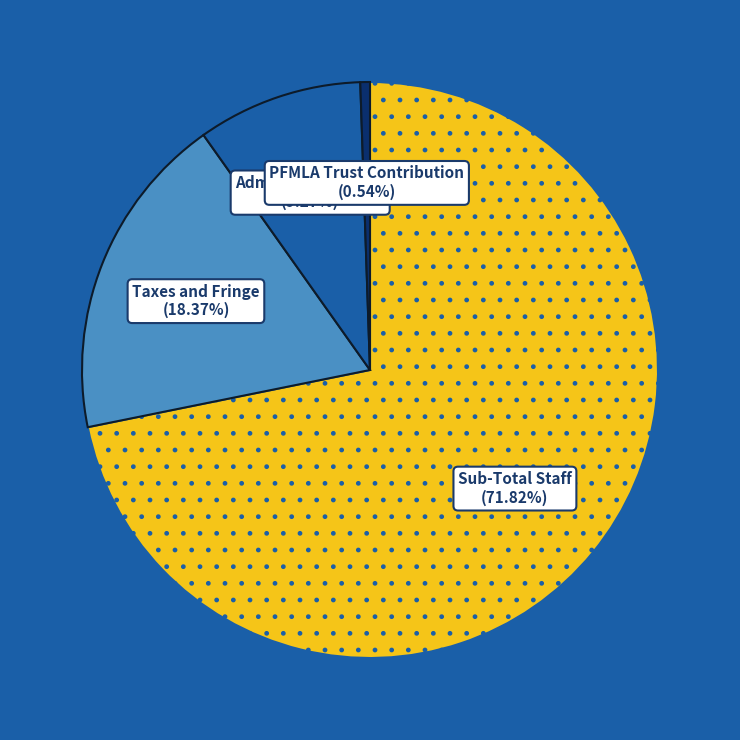

Does any single category account for the majority?

Yes